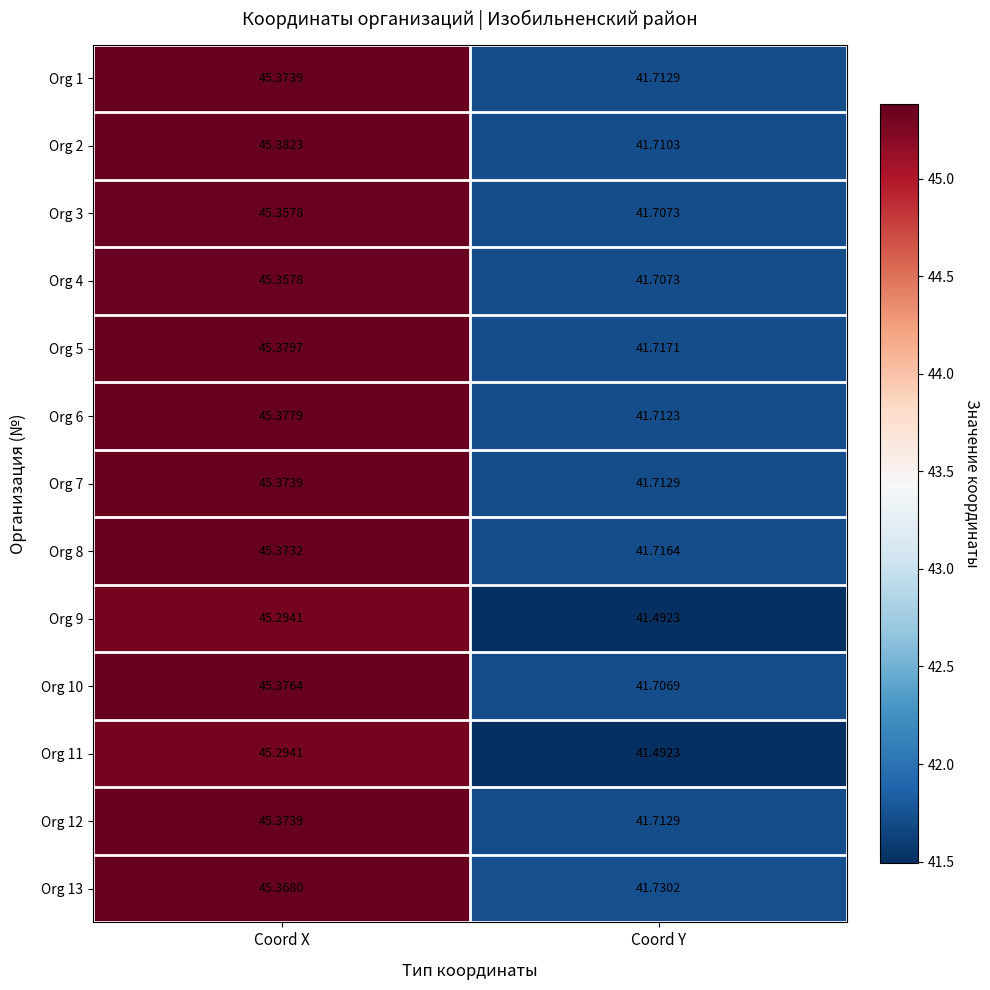

List the labels in order of Org 7 value, largest first.

Coord X, Coord Y